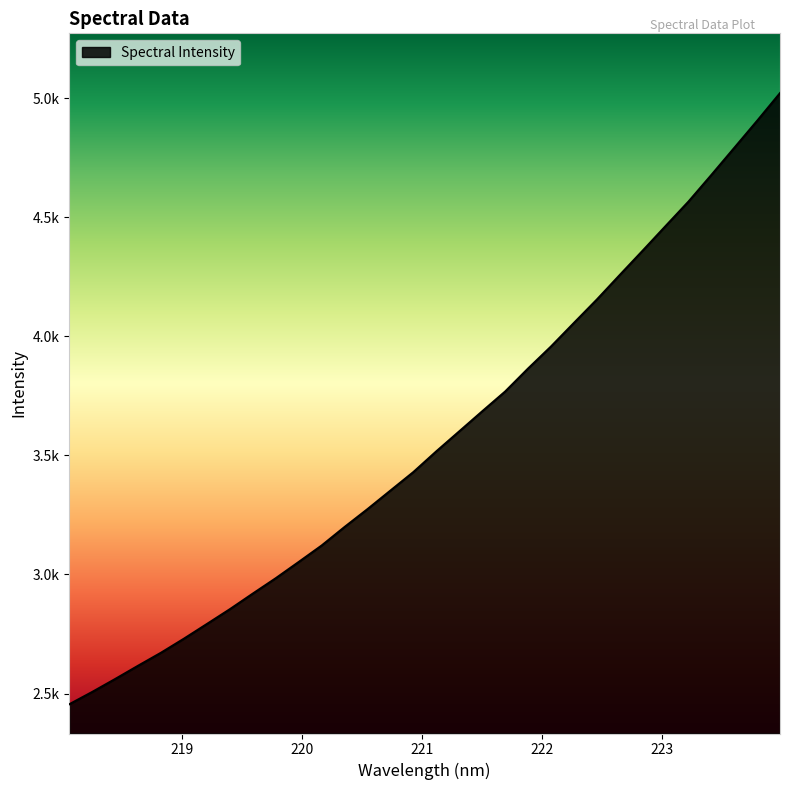

Does the chart have visible grid lines?

No